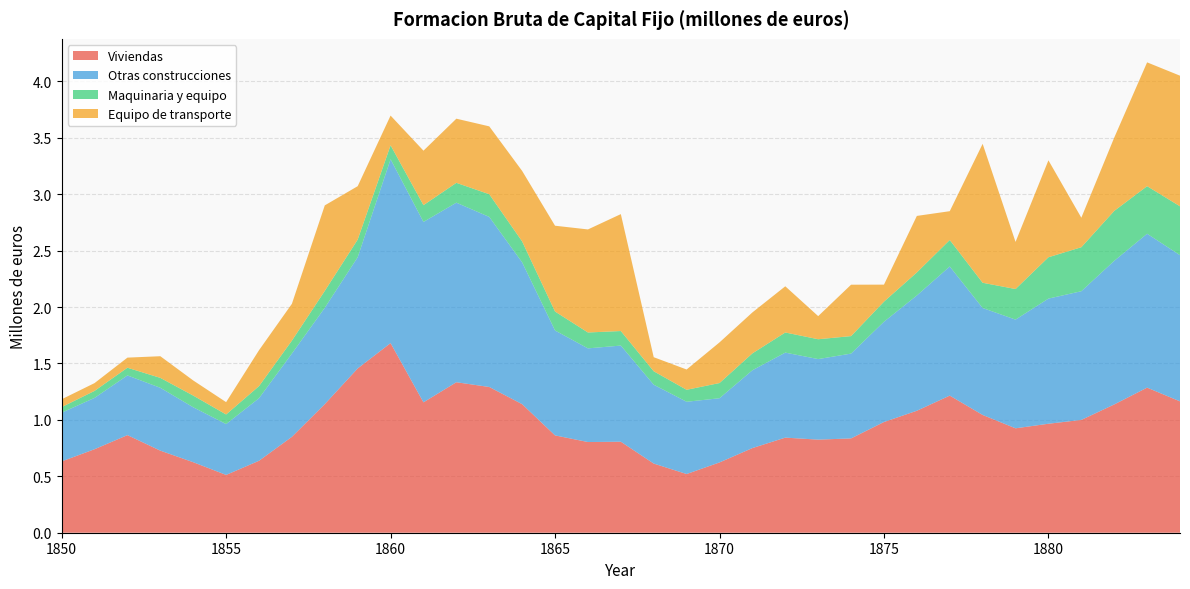

Reading left to right, extract all data points from this chart.

Viviendas: 1850=0.6	1851=0.7	1852=0.9	1853=0.7	1854=0.6	1855=0.5	1856=0.6	1857=0.8	1858=1.1	1859=1.5	1860=1.7	1861=1.2	1862=1.3	1863=1.3	1864=1.1	1865=0.9	1866=0.8	1867=0.8	1868=0.6	1869=0.5	1870=0.6	1871=0.8	1872=0.8	1873=0.8	1874=0.8	1875=1.0	1876=1.1	1877=1.2	1878=1.0	1879=0.9	1880=1.0	1881=1.0	1882=1.1	1883=1.3	1884=1.2
Otras construcciones: 1850=0.4	1851=0.5	1852=0.5	1853=0.6	1854=0.5	1855=0.5	1856=0.6	1857=0.7	1858=0.9	1859=1.0	1860=1.6	1861=1.6	1862=1.6	1863=1.5	1864=1.3	1865=0.9	1866=0.8	1867=0.9	1868=0.7	1869=0.6	1870=0.6	1871=0.7	1872=0.8	1873=0.7	1874=0.8	1875=0.9	1876=1.0	1877=1.1	1878=0.9	1879=1.0	1880=1.1	1881=1.1	1882=1.3	1883=1.4	1884=1.3
Maquinaria y equipo: 1850=0.0	1851=0.1	1852=0.1	1853=0.1	1854=0.1	1855=0.1	1856=0.1	1857=0.1	1858=0.1	1859=0.2	1860=0.1	1861=0.1	1862=0.2	1863=0.2	1864=0.2	1865=0.2	1866=0.1	1867=0.1	1868=0.1	1869=0.1	1870=0.1	1871=0.1	1872=0.2	1873=0.2	1874=0.2	1875=0.2	1876=0.2	1877=0.2	1878=0.2	1879=0.3	1880=0.4	1881=0.4	1882=0.4	1883=0.4	1884=0.4
Equipo de transporte: 1850=0.1	1851=0.1	1852=0.1	1853=0.2	1854=0.1	1855=0.1	1856=0.3	1857=0.3	1858=0.8	1859=0.5	1860=0.3	1861=0.5	1862=0.6	1863=0.6	1864=0.6	1865=0.8	1866=0.9	1867=1.0	1868=0.1	1869=0.2	1870=0.4	1871=0.4	1872=0.4	1873=0.2	1874=0.5	1875=0.2	1876=0.5	1877=0.3	1878=1.2	1879=0.4	1880=0.9	1881=0.3	1882=0.6	1883=1.1	1884=1.2